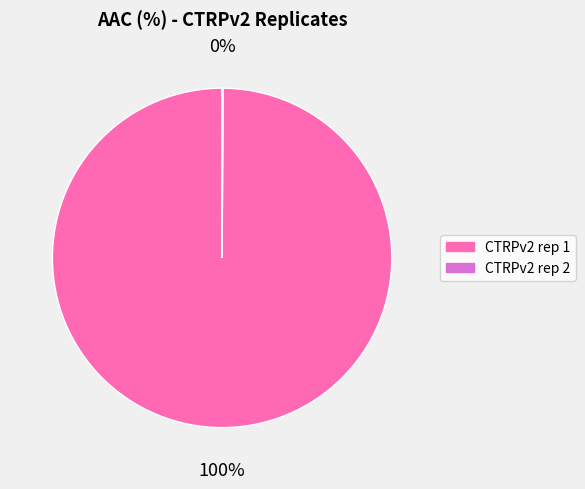

Is it true that CTRPv2 rep 1 is 100% of the pie?

True